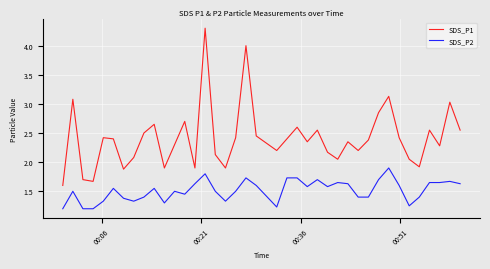

What is the maximum value for SDS_P2?

1.9